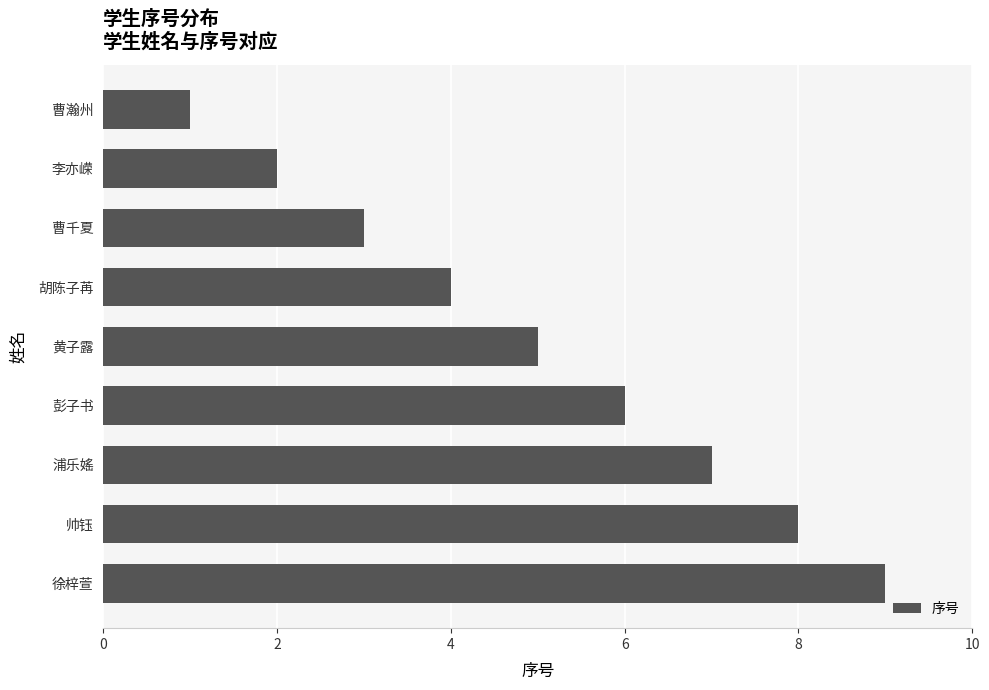

What is the label of the 5th bar from the top?

黄子露